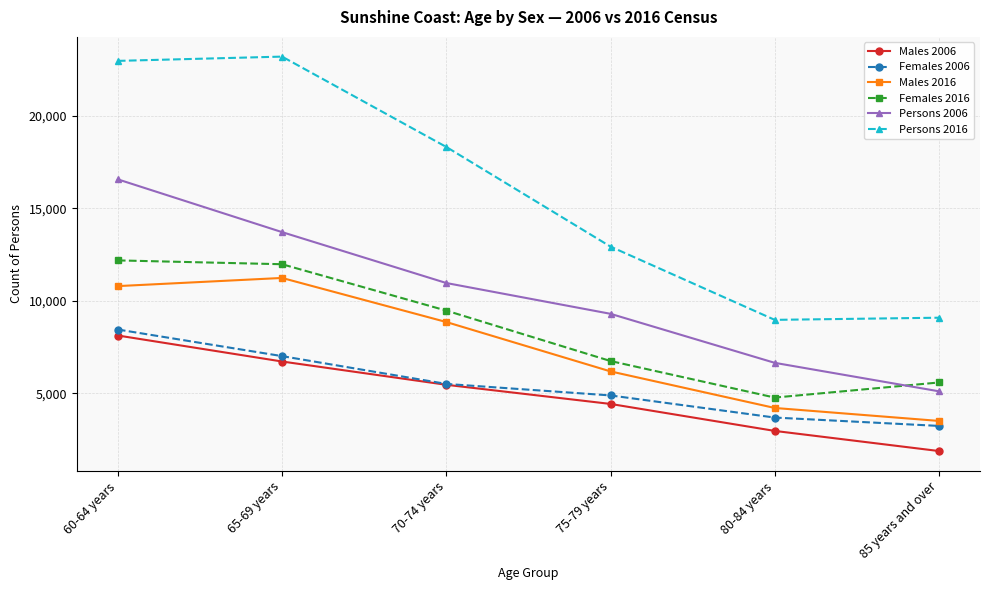

What is the total value across all series at 75-79 years?

44439